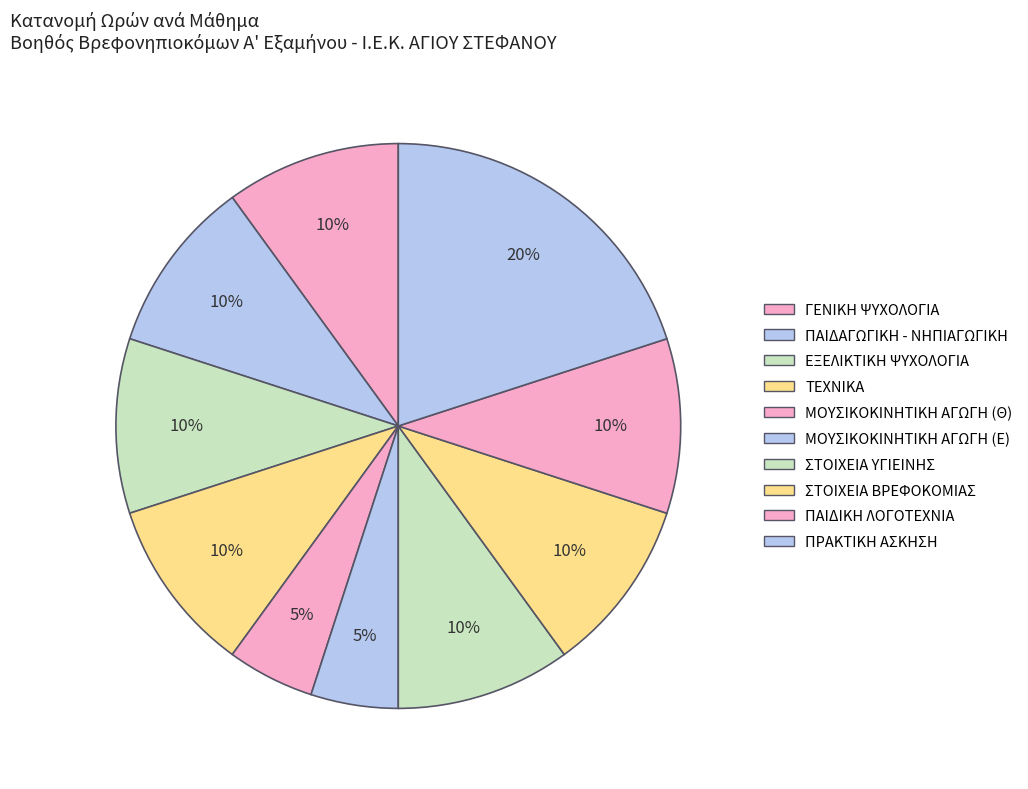

What is the ratio of the value at ΜΟΥΣΙΚΟΚΙΝΗΤΙΚΗ ΑΓΩΓΗ (Θ) to the value at ΓΕΝΙΚΗ ΨΥΧΟΛΟΓΙΑ?

0.5